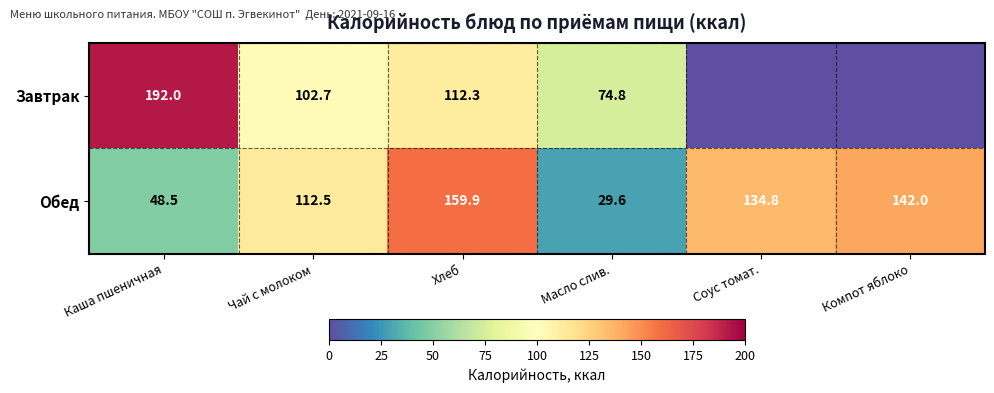

What is the spread (max minus min) of values at Хлеб?

47.6